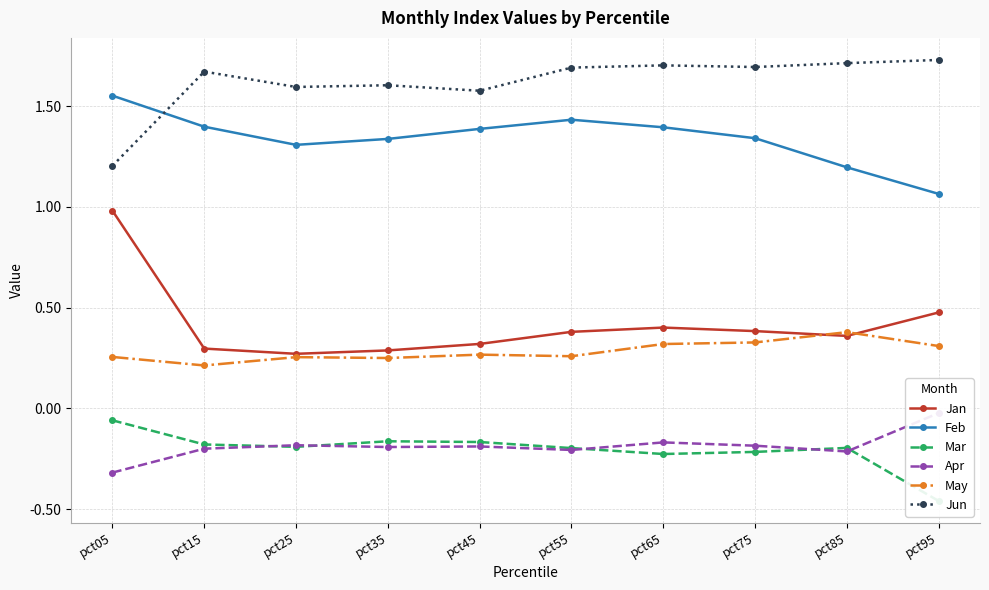

Is the value of Jun at pct05 greater than the value of May at pct55?

Yes